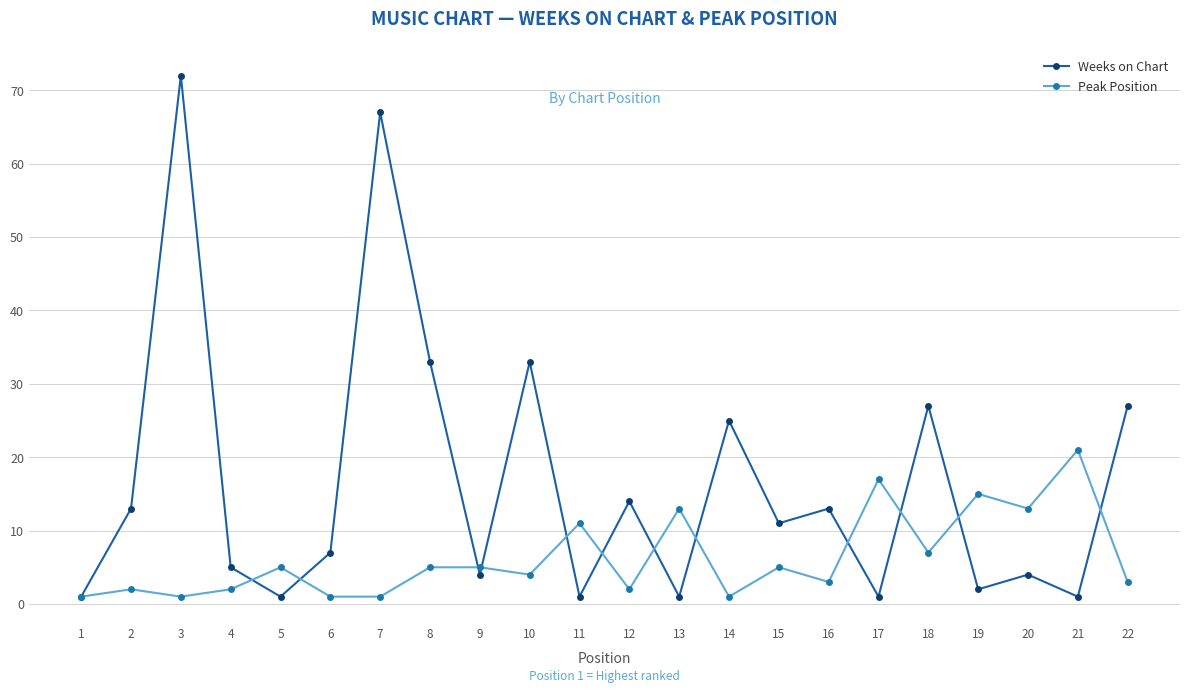

Where is the first local maximum for Weeks on Chart?

3